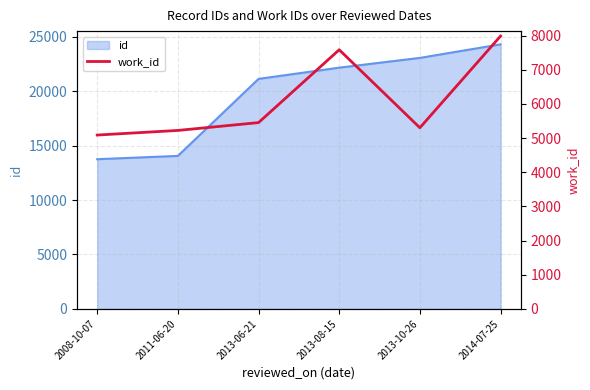

What value does the data have at 2014-07-25, to the nearest 10?

7980